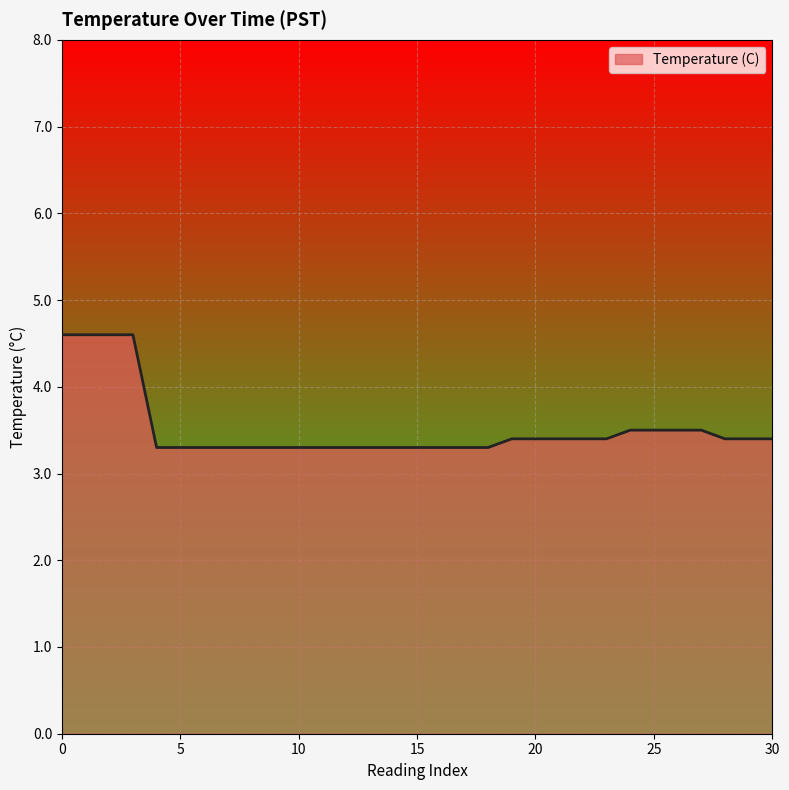

The chart shows a value of 2.0 at 15. True or false?

False